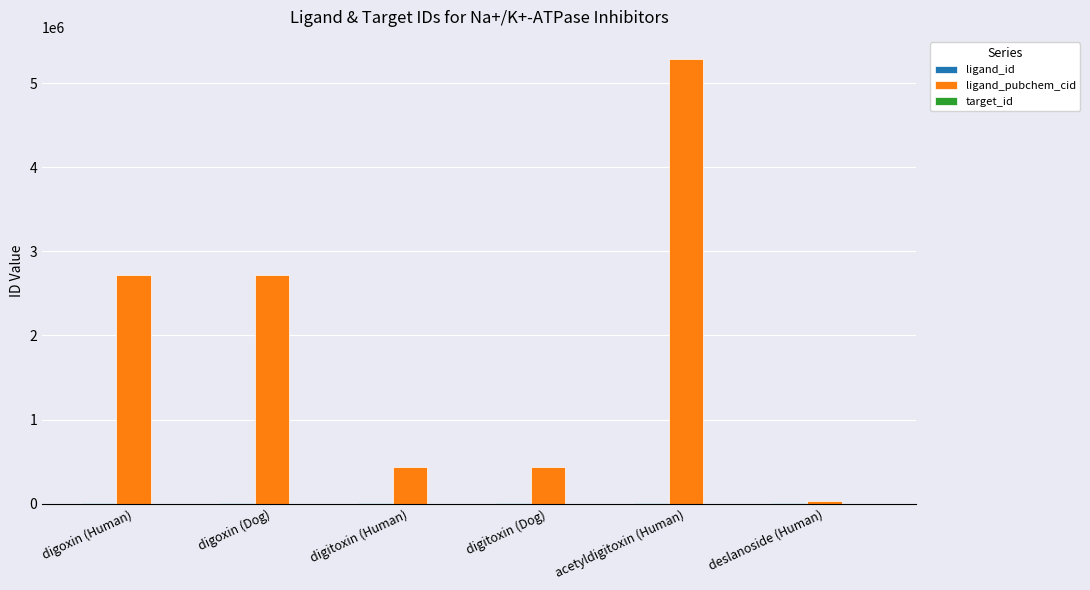

What is the sum of all ligand_pubchem_cid values?

11644316